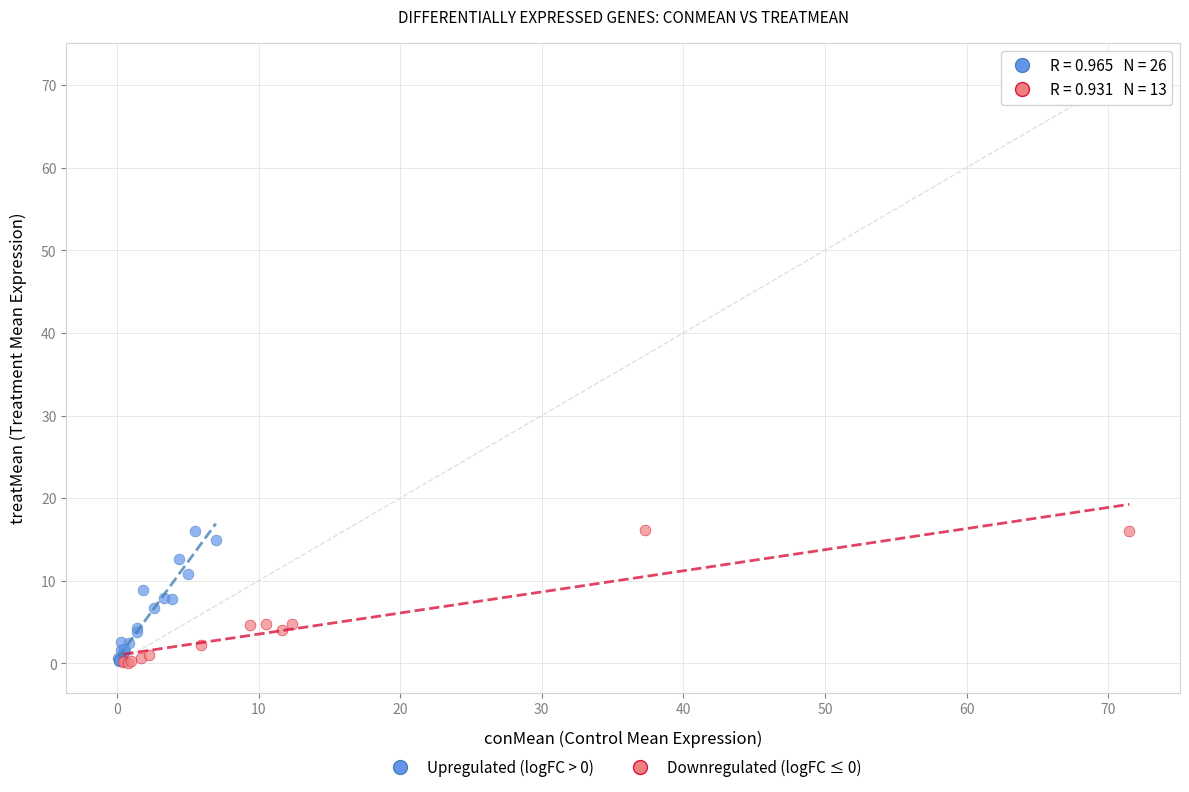

What are all the series names shown in the legend?

Upregulated (logFC > 0), Downregulated (logFC ≤ 0)